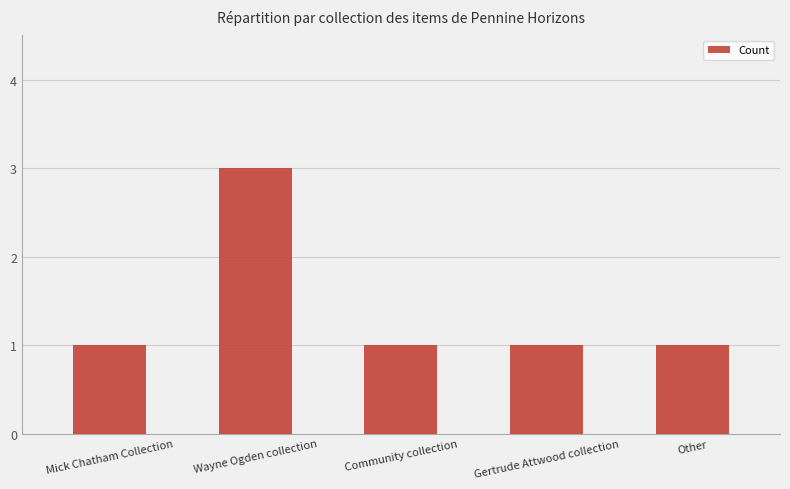

Reading left to right, extract all data points from this chart.

Mick Chatham Collection=1	Wayne Ogden collection=3	Community collection=1	Gertrude Attwood collection=1	Other=1